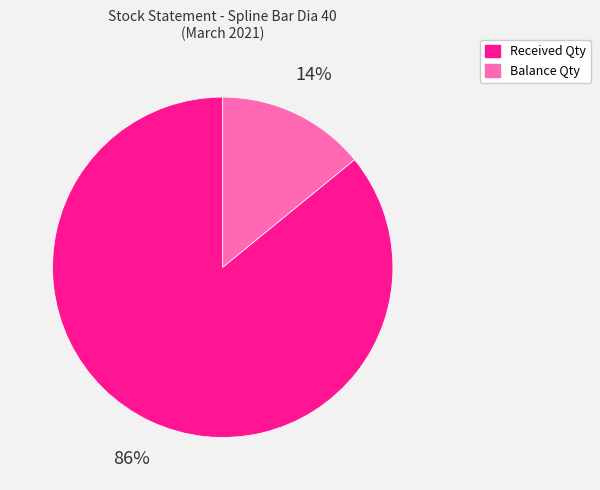

To the nearest percent, what is the difference between the largest and smallest slice percentages?

72%